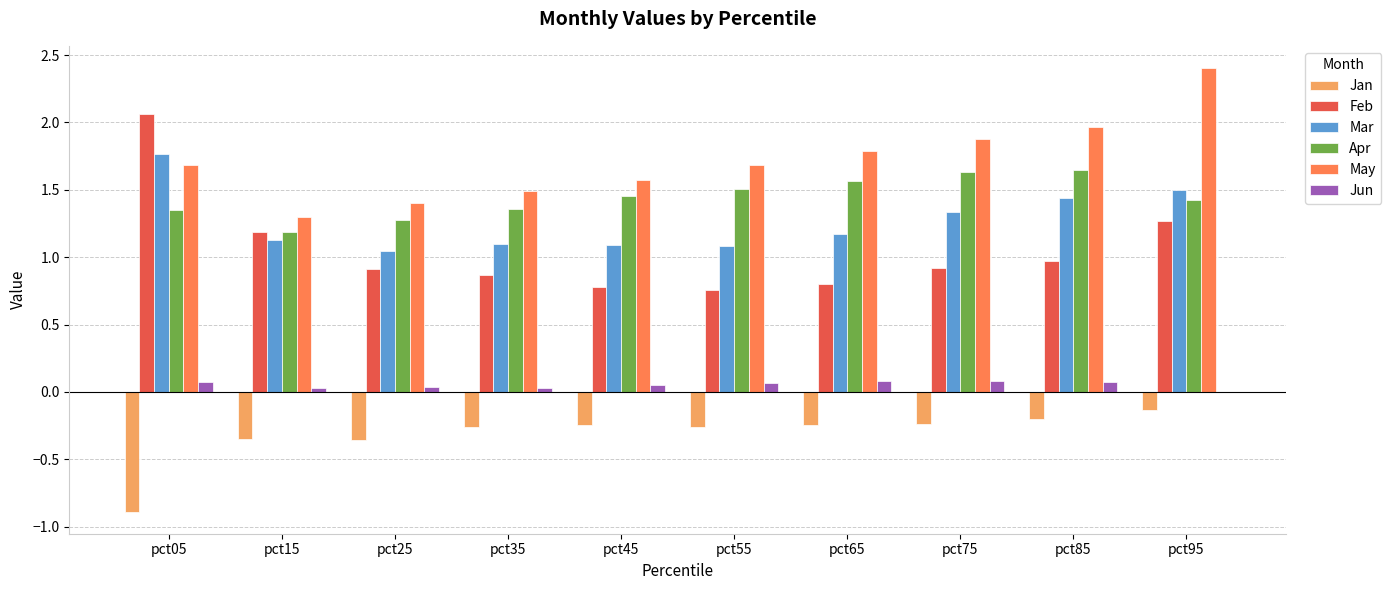

What is the spread (max minus min) of values at pct65?

2.0